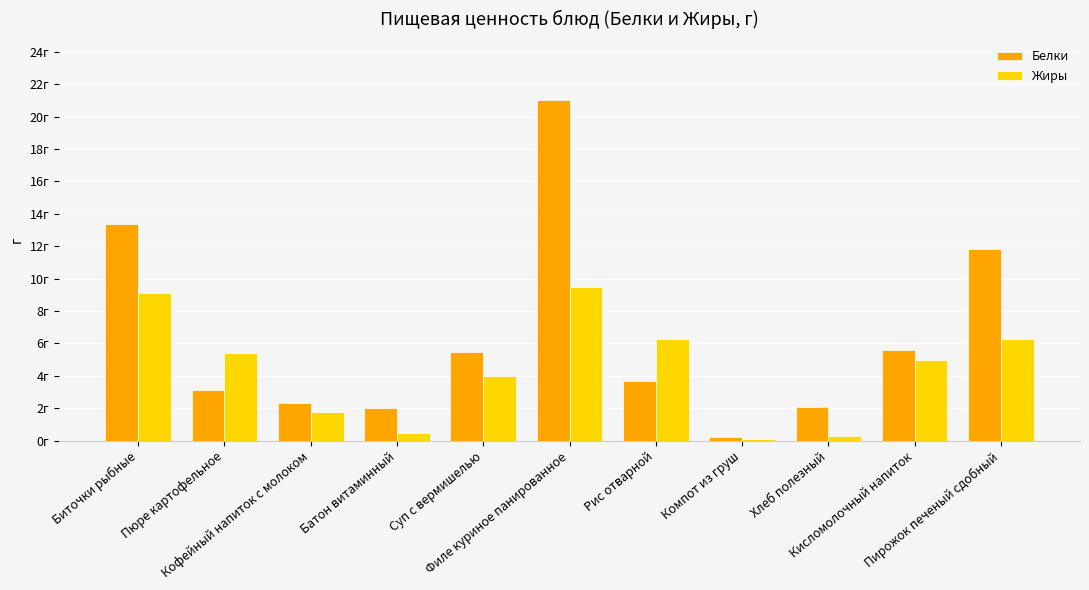

What is the maximum value shown in the chart?

21.0